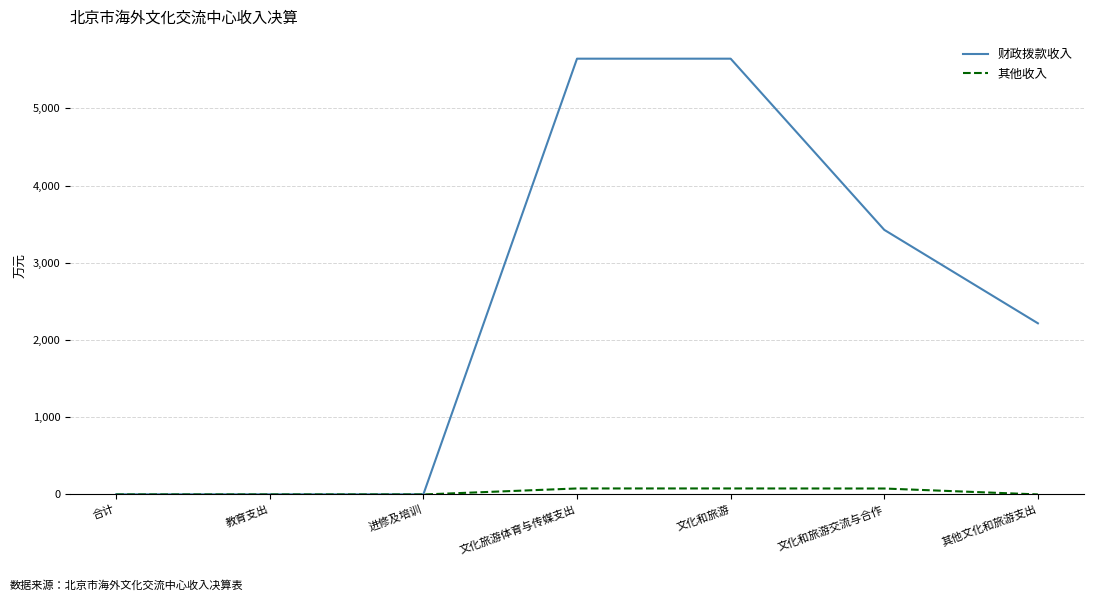

What is the spread (max minus min) of values at 其他文化和旅游支出?

2216.0